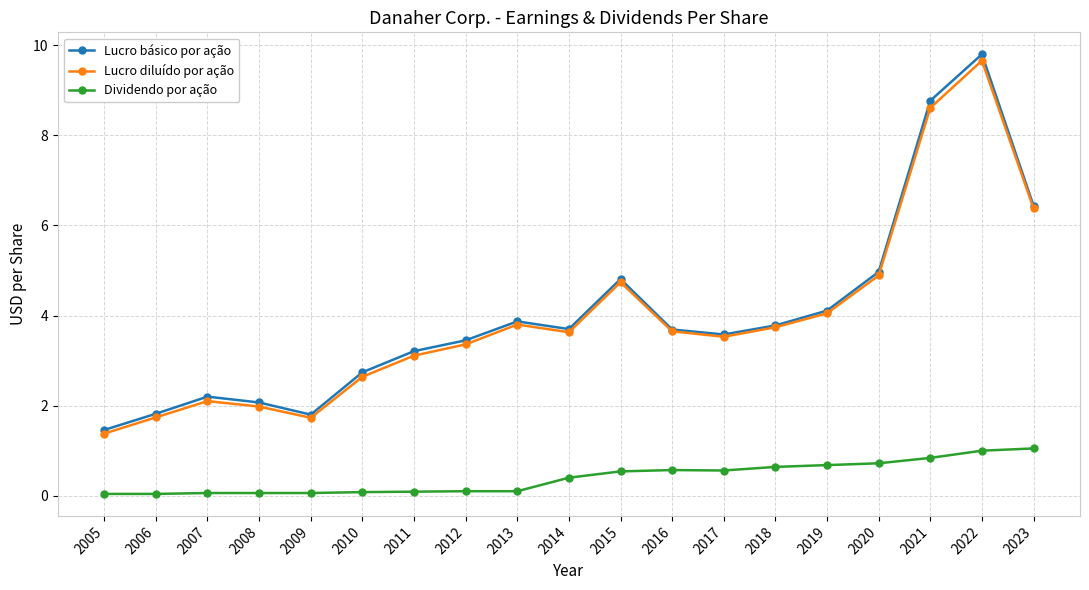

Where is the first local minimum for Lucro diluído por ação?

2009